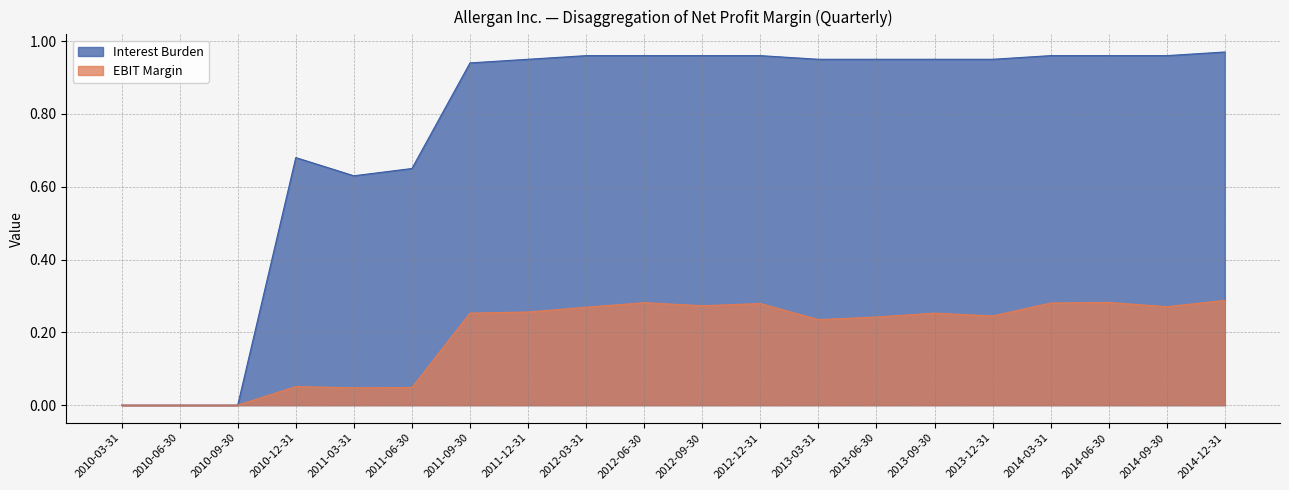

What is the total value across all series at 2011-03-31?

0.7